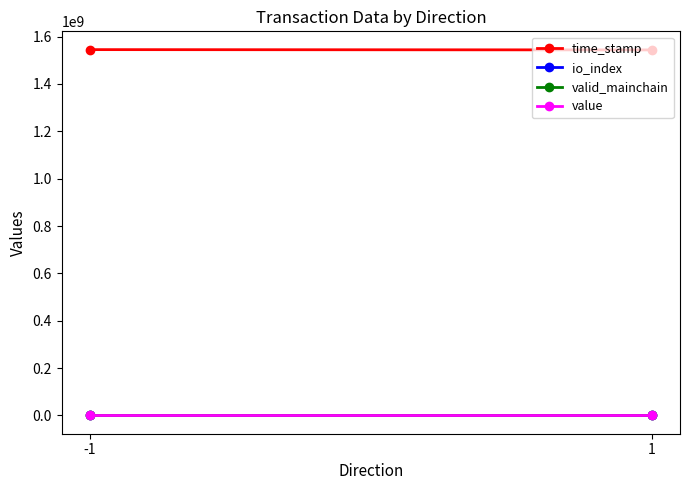

How many time_stamp values are between 1543858431 and 1545090846?

2